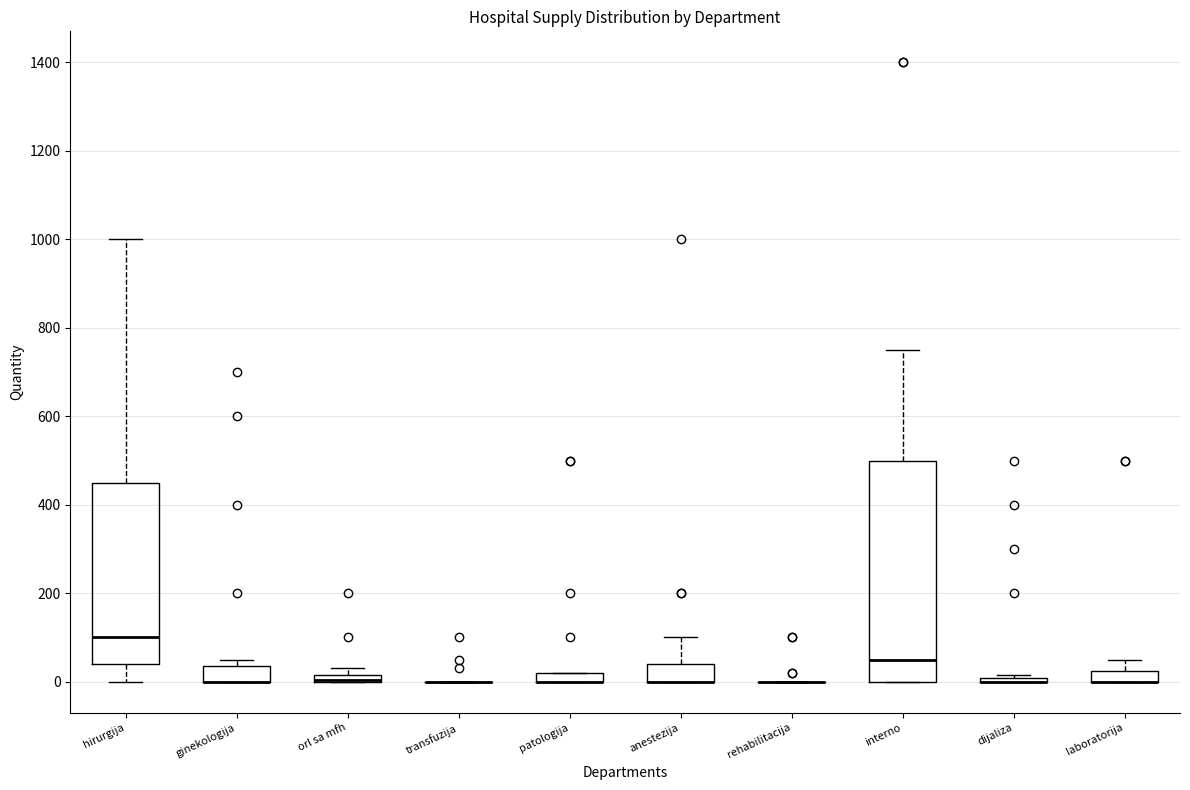

Comparing the boxes themselves (not the whiskers), which one is the tallest?

interno